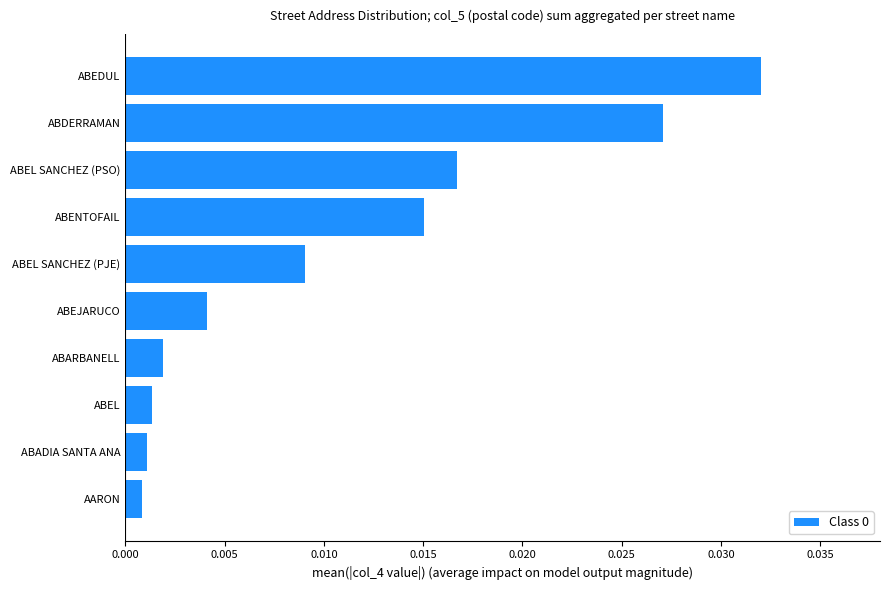

At which category does the chart reach its peak across all series?

ABEDUL